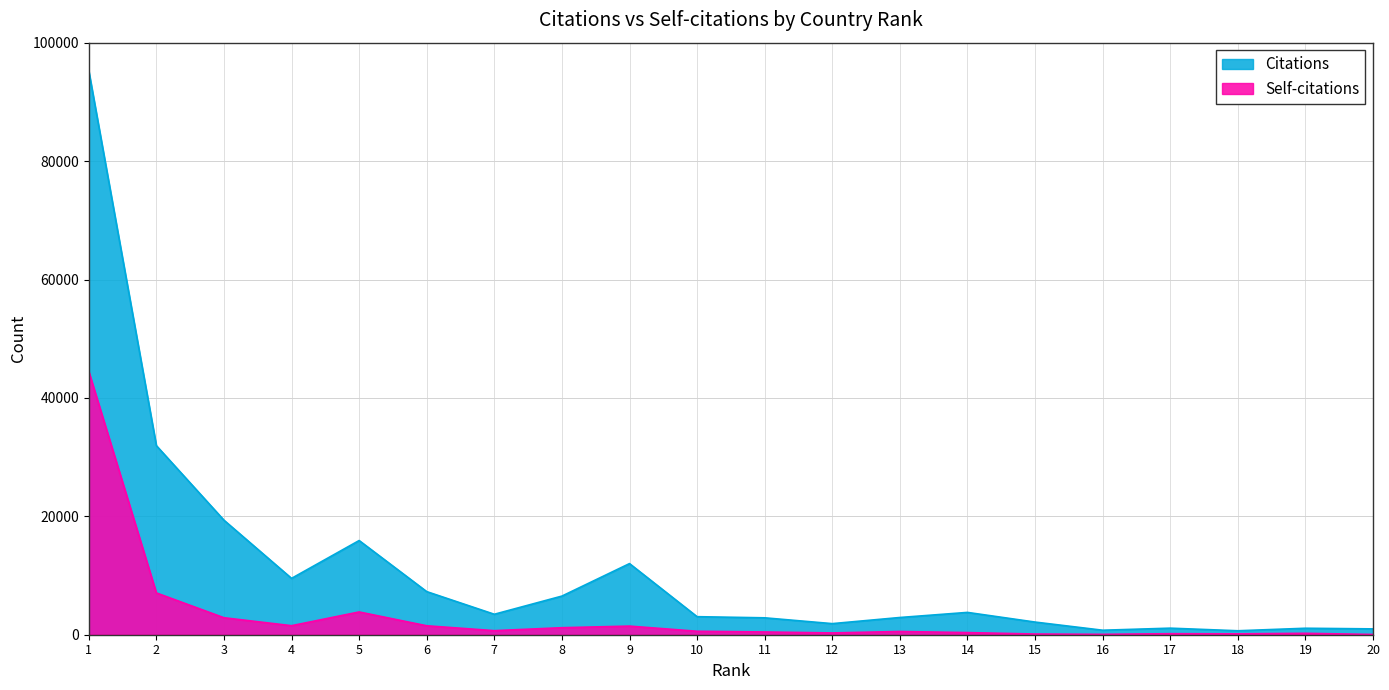

True or false: Self-citations and Citations intersect in this chart.

False